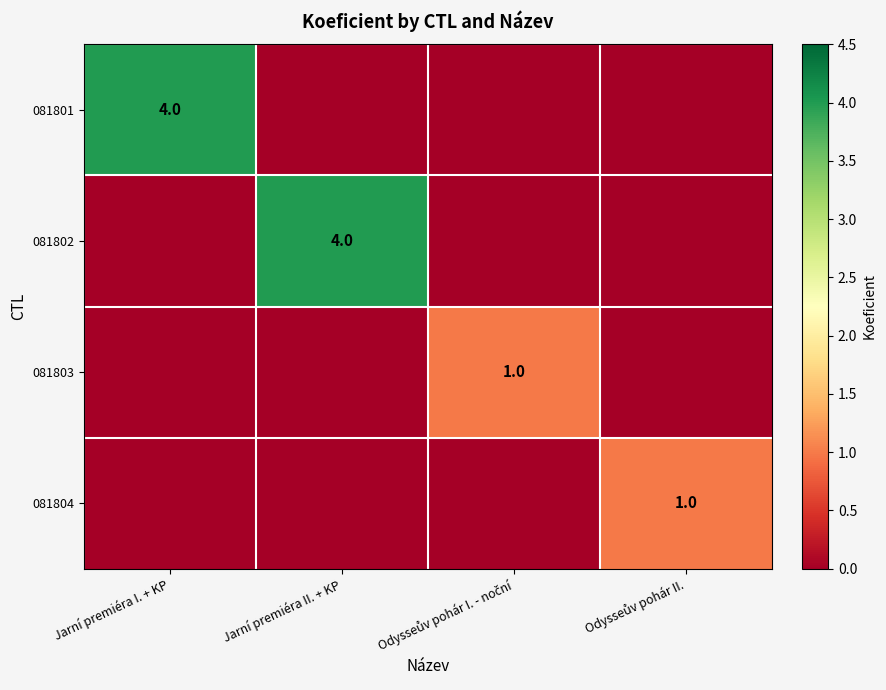

The value of 081801 at Jarní premiéra I. + KP is 4. True or false?

True